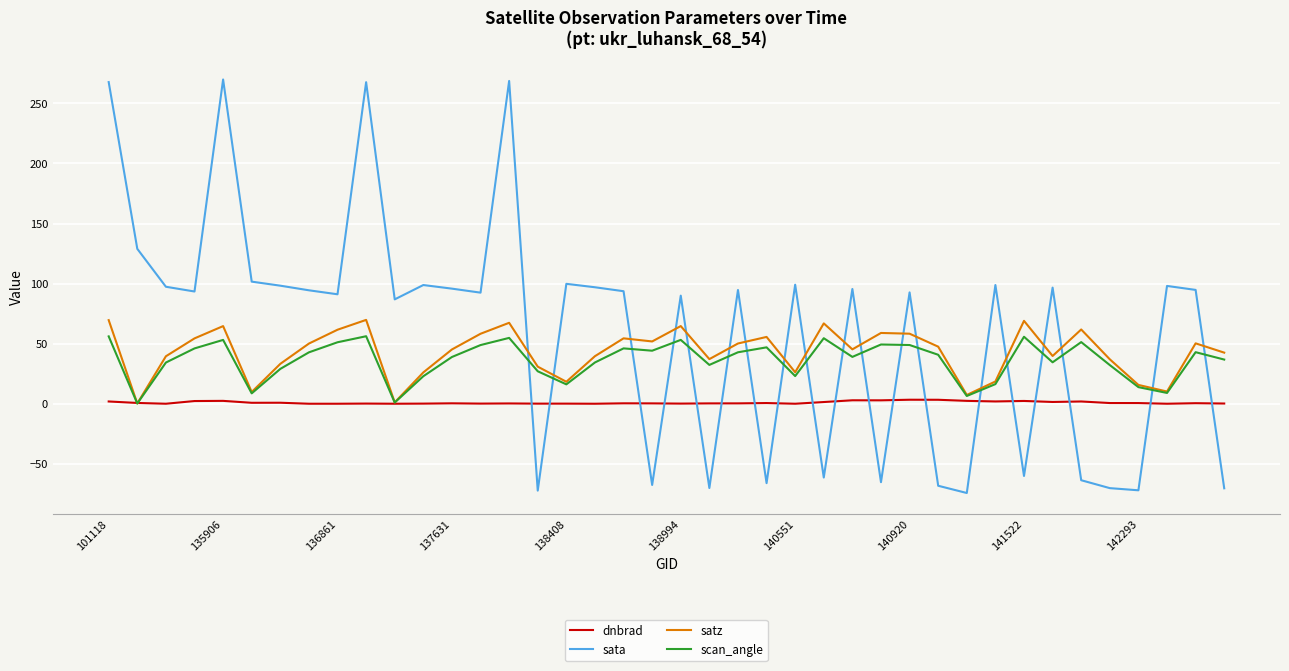

Which series has the largest range (max minus min)?

sata